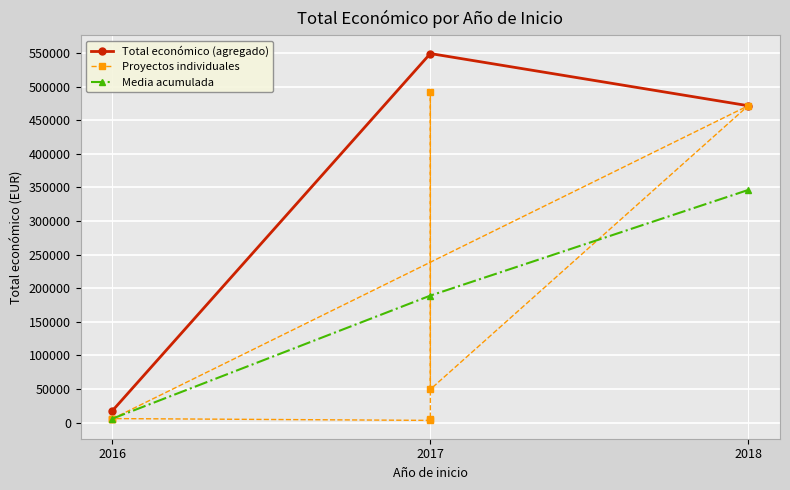

List the labels in order of Total económico (agregado) value, smallest first.

2016, 2018, 2017